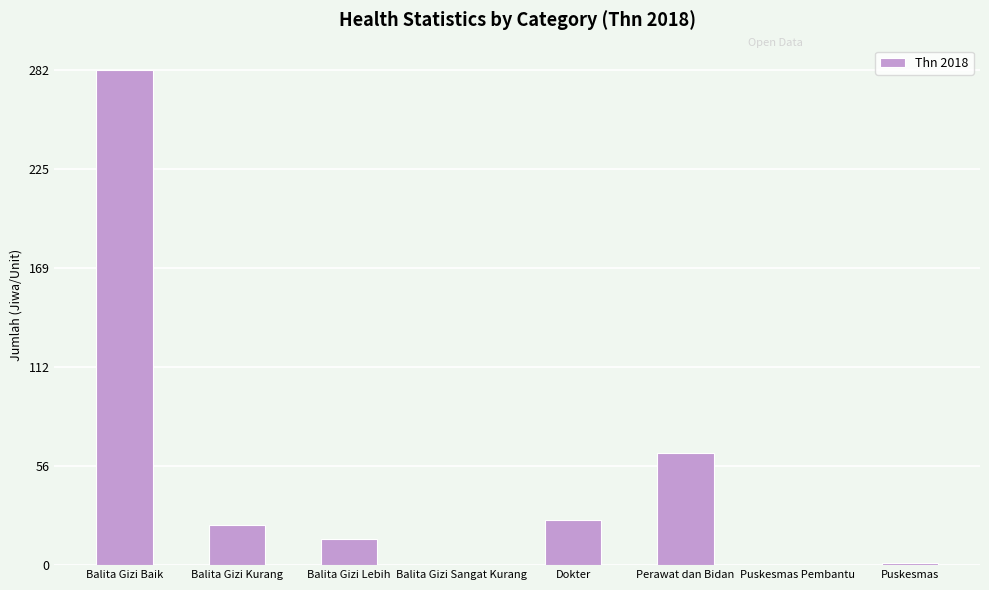

What value does the data have at Balita Gizi Baik?

282